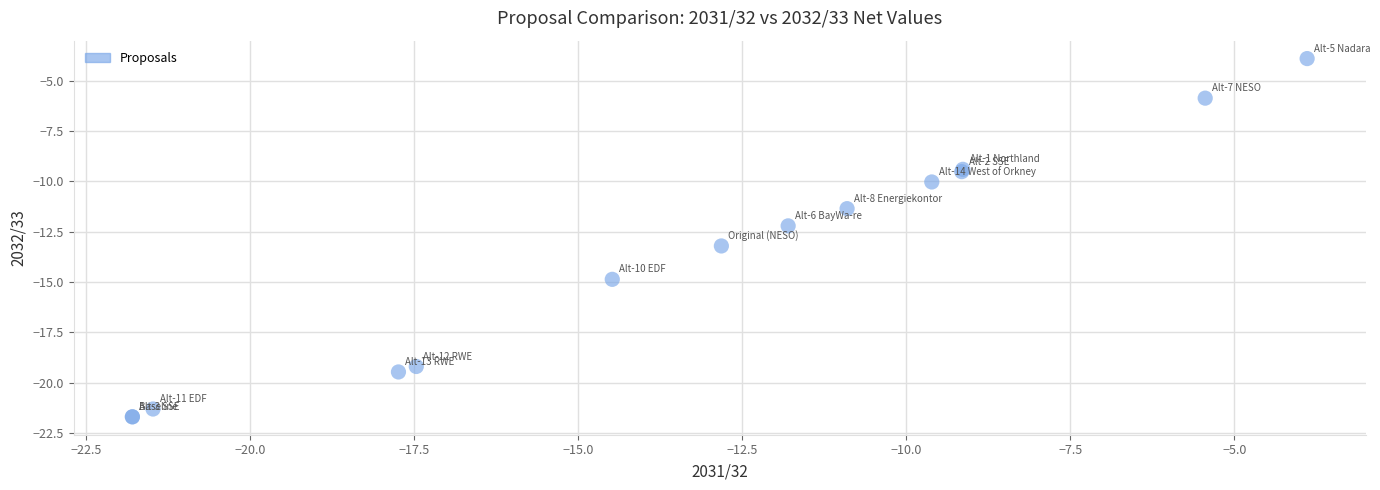

What Y value in the scatter plot is closest to -12?

-12.2